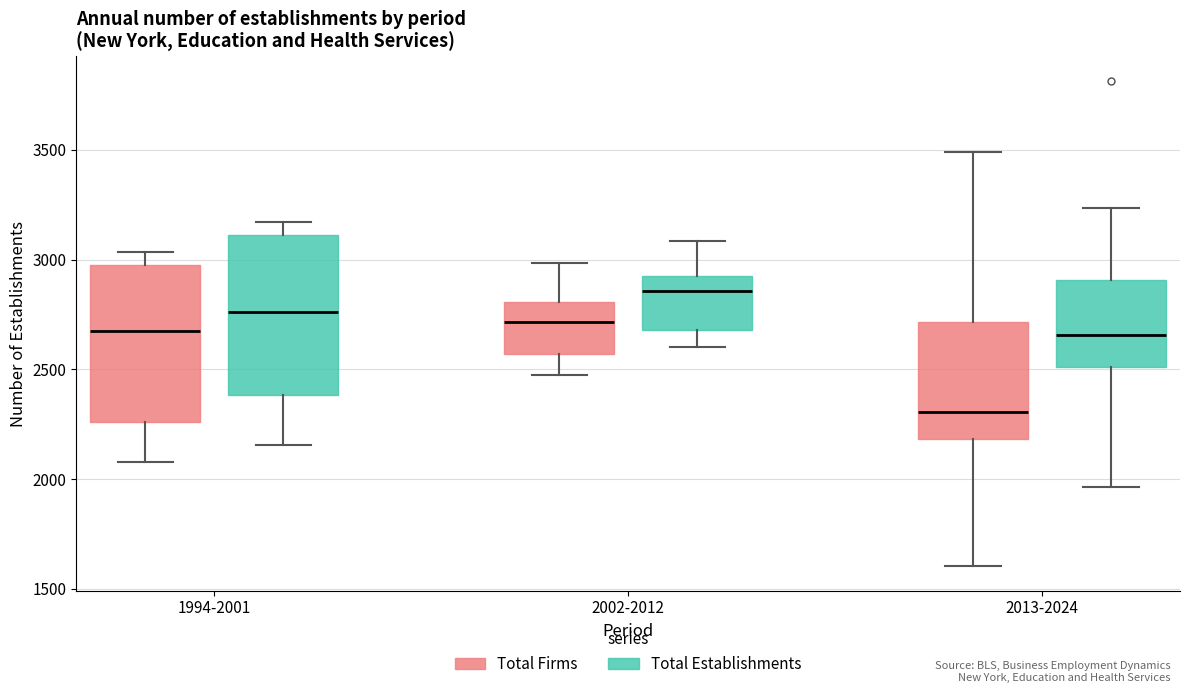

Where does the upper whisker of the box for 2002-2012 (Total Firms) end on the y-axis? The values are not printed on the chart, so give them approximately, as read against the axis.

3000